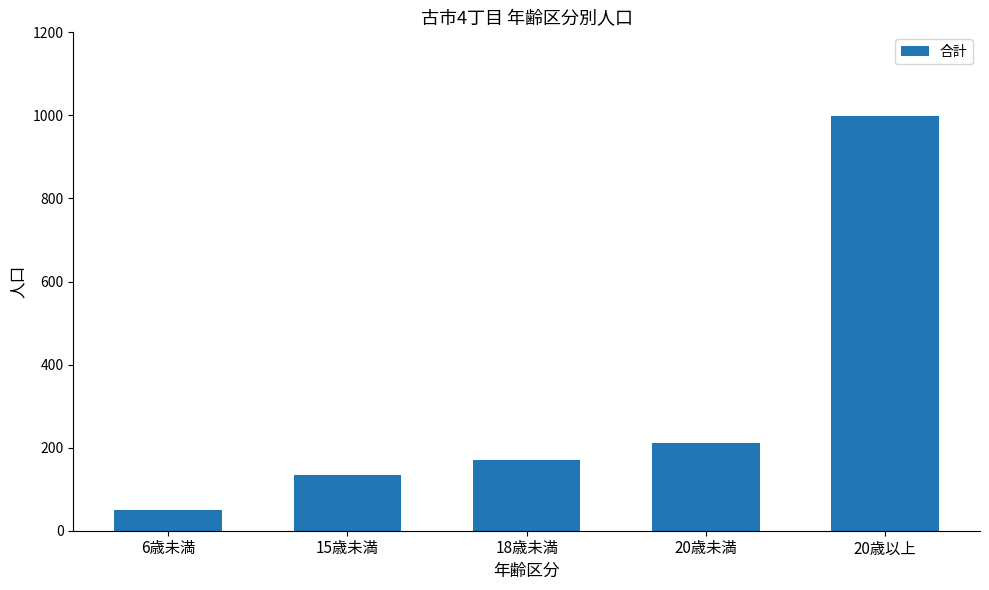

The value at 20歳以上 is 1602. True or false?

False